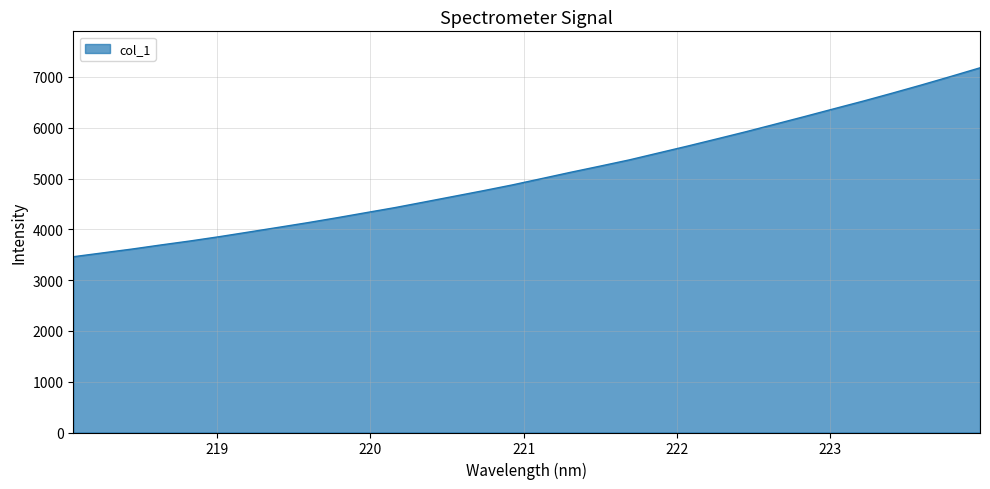

What is the difference between the maximum and minimum values?

3719.8